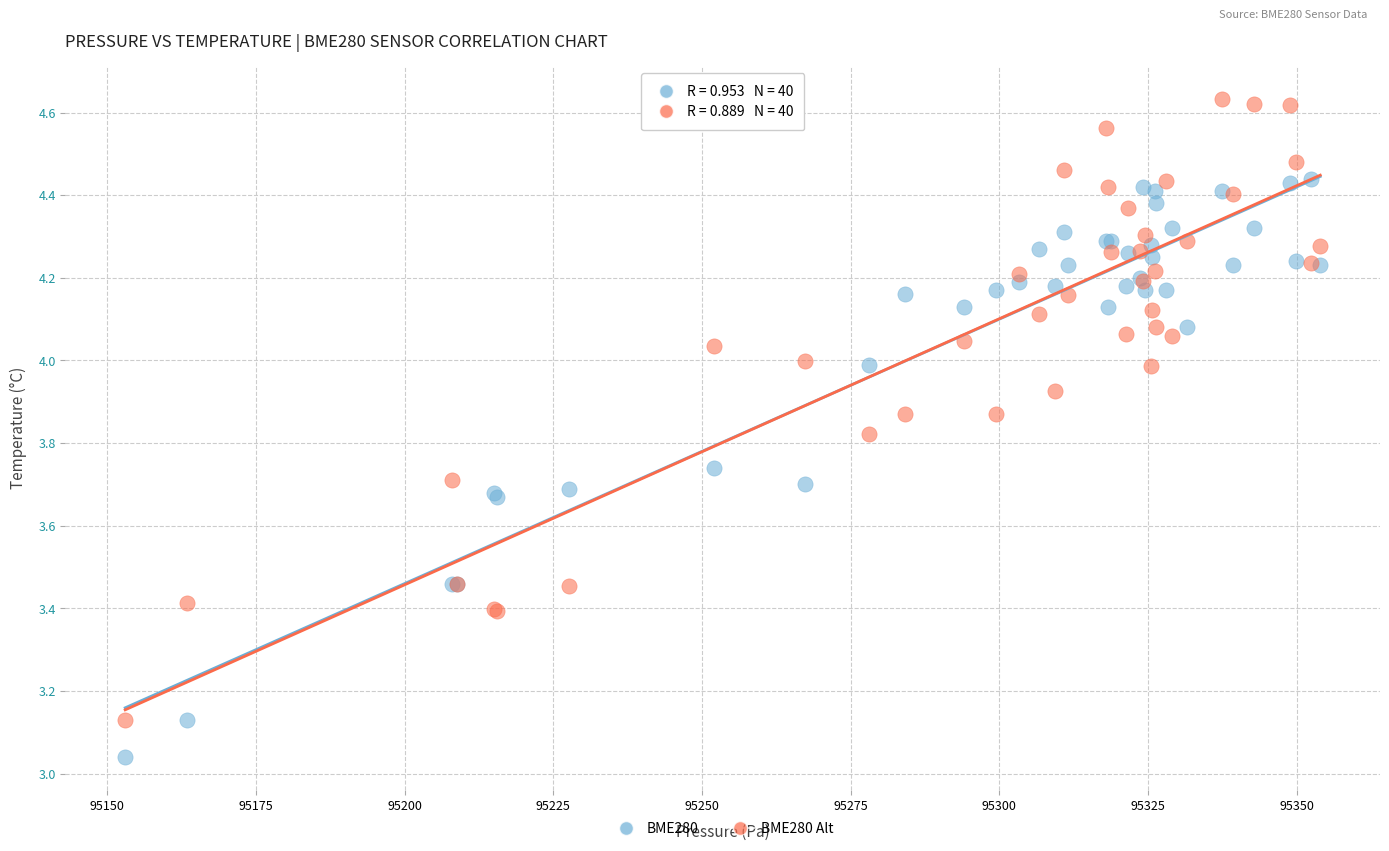

Which series has the widest spread of Y values?

BME280 Alt